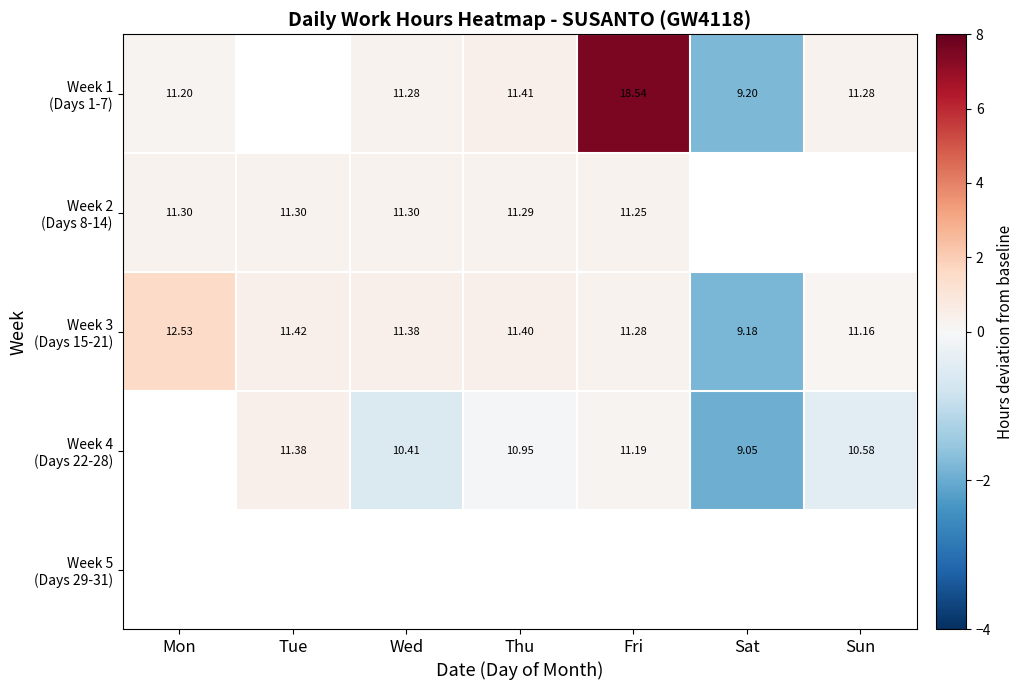

True or false: Week 1 (Days 1-7) has a value of -1.8 at Sat.

True